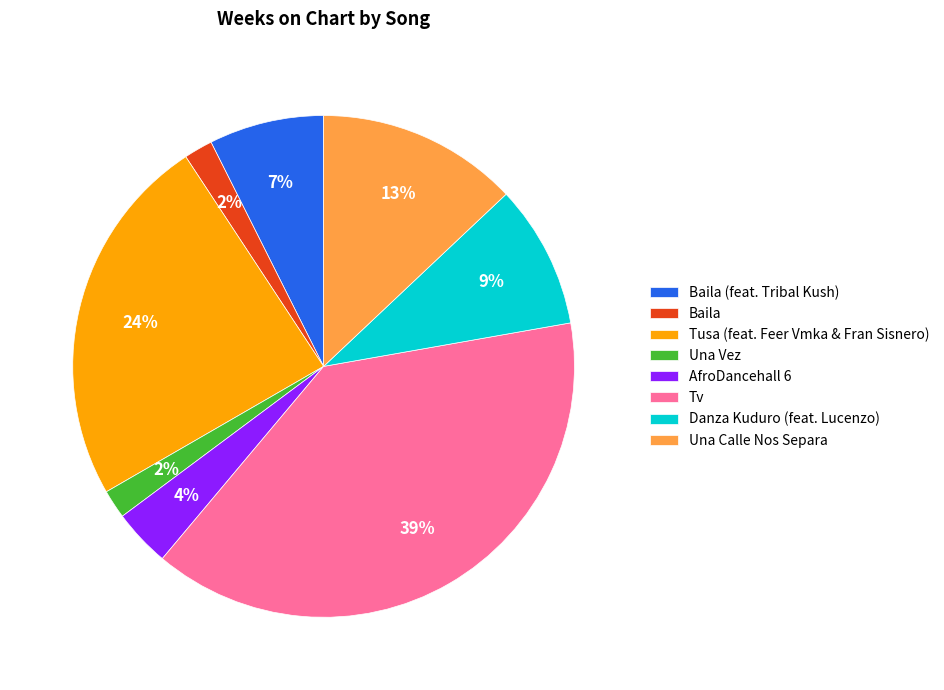

To the nearest percent, what percentage of the pie is Una Calle Nos Separa?

13%